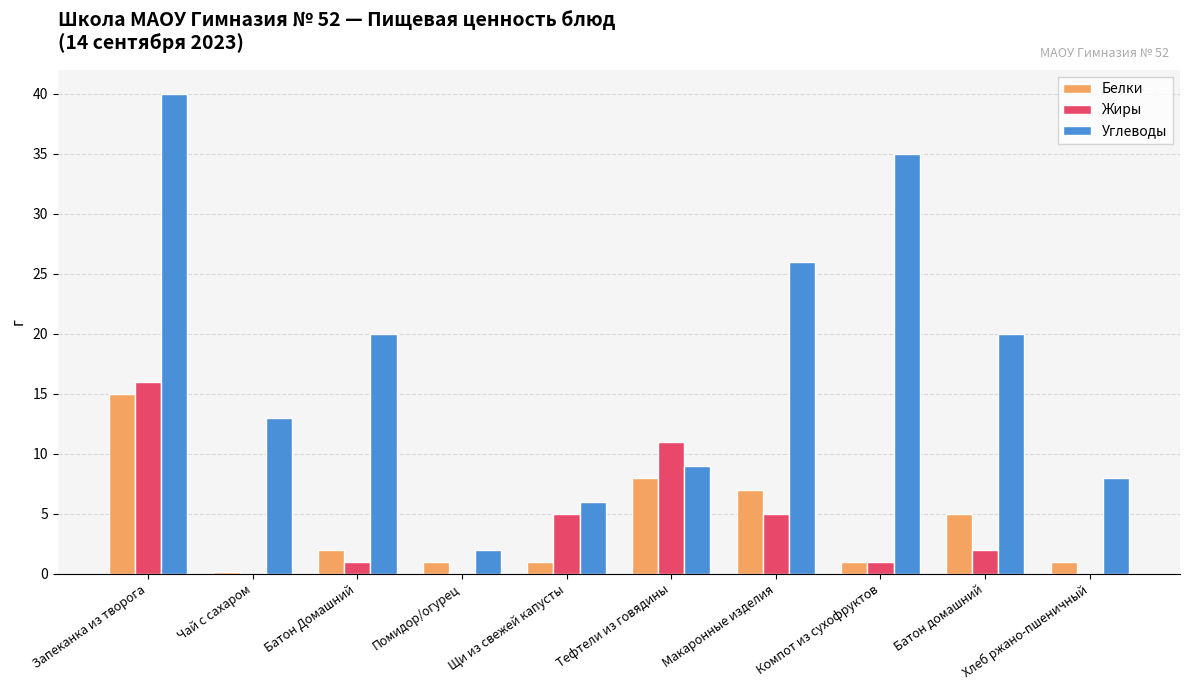

True or false: Белки has a value of 5.0 at Батон домашний.

True